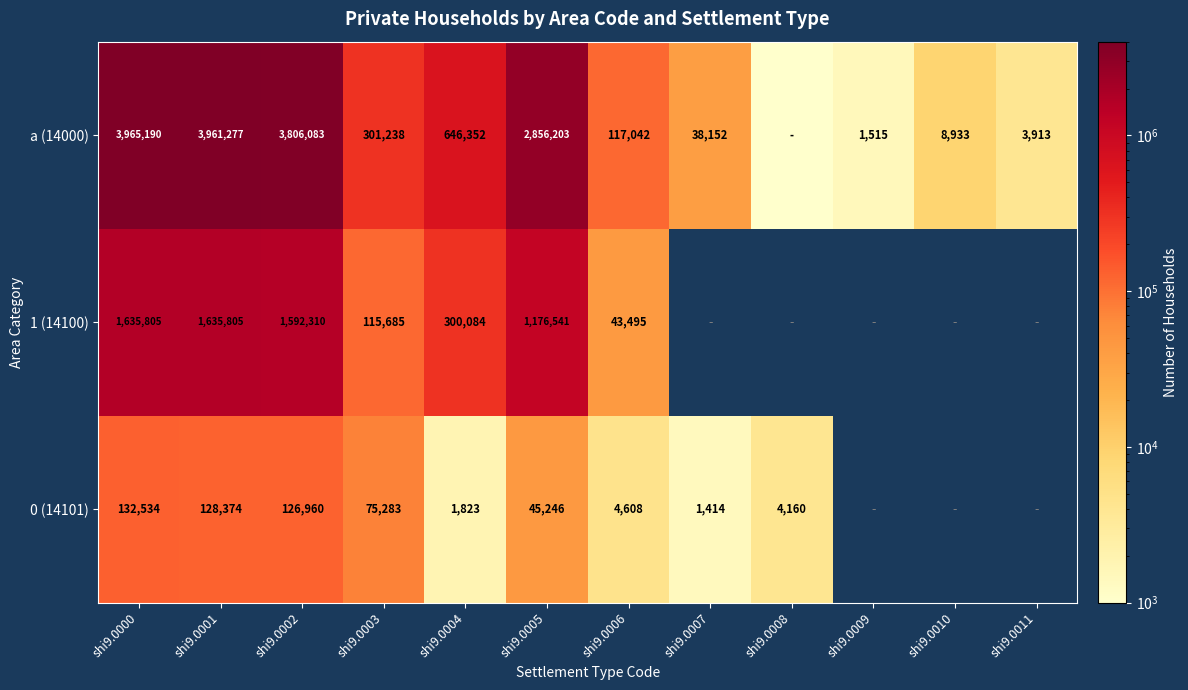

What is the sum of the 0 (14101) values at shi9.0004 and shi9.0001?

130197